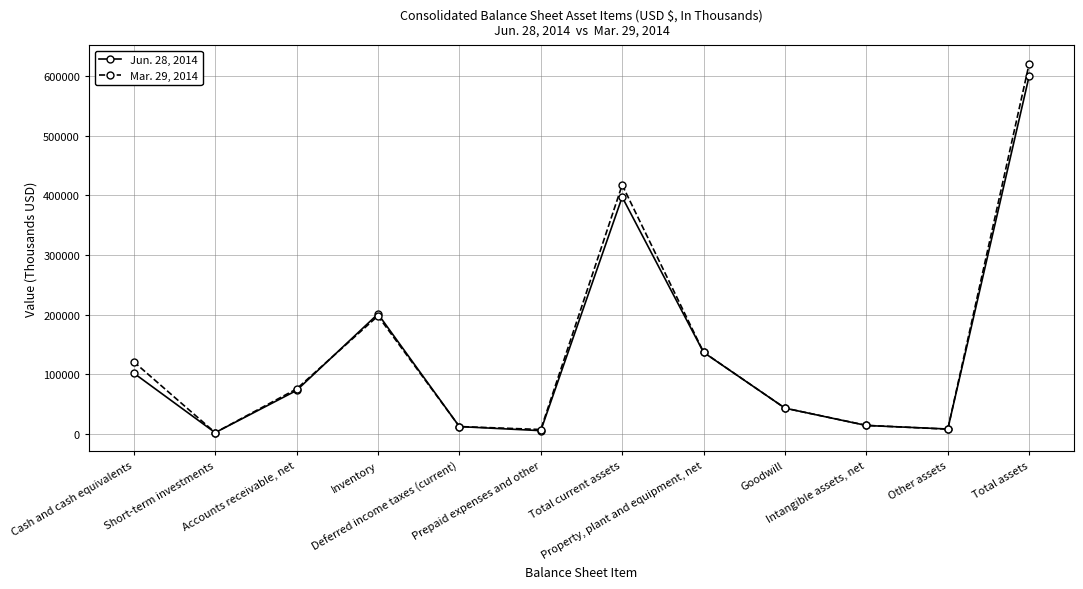

List the series in order of their overall mean, lowest first.

Jun. 28, 2014, Mar. 29, 2014